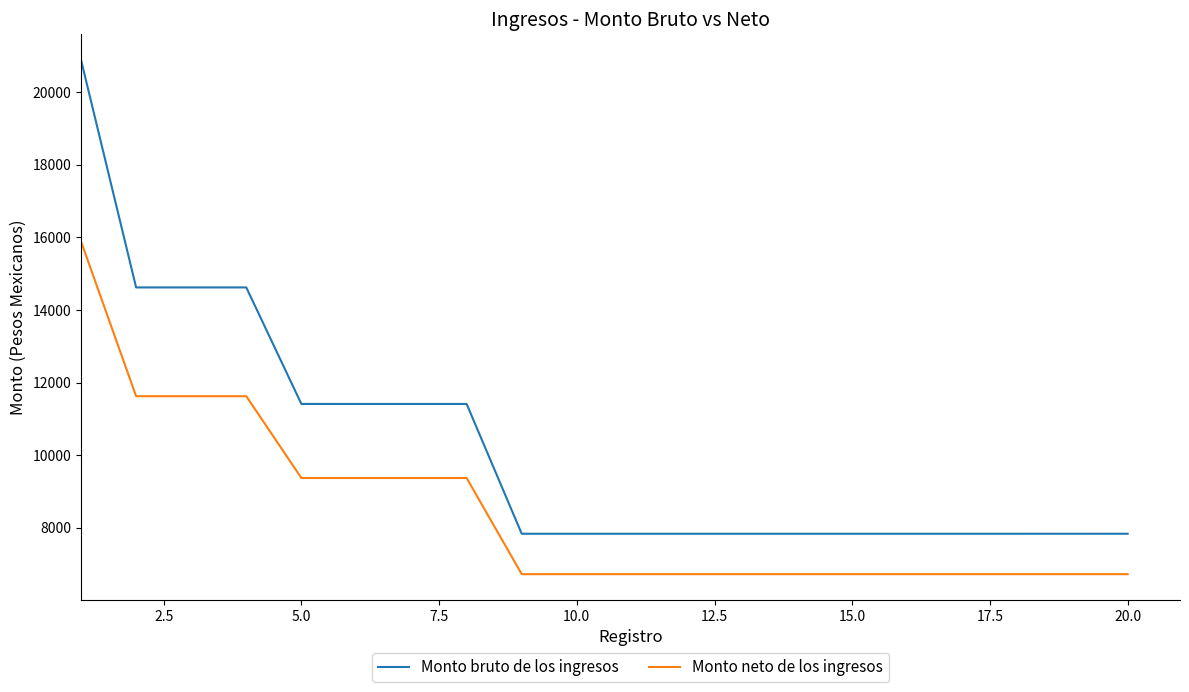

Which series has the widest spread of values?

Monto bruto de los ingresos